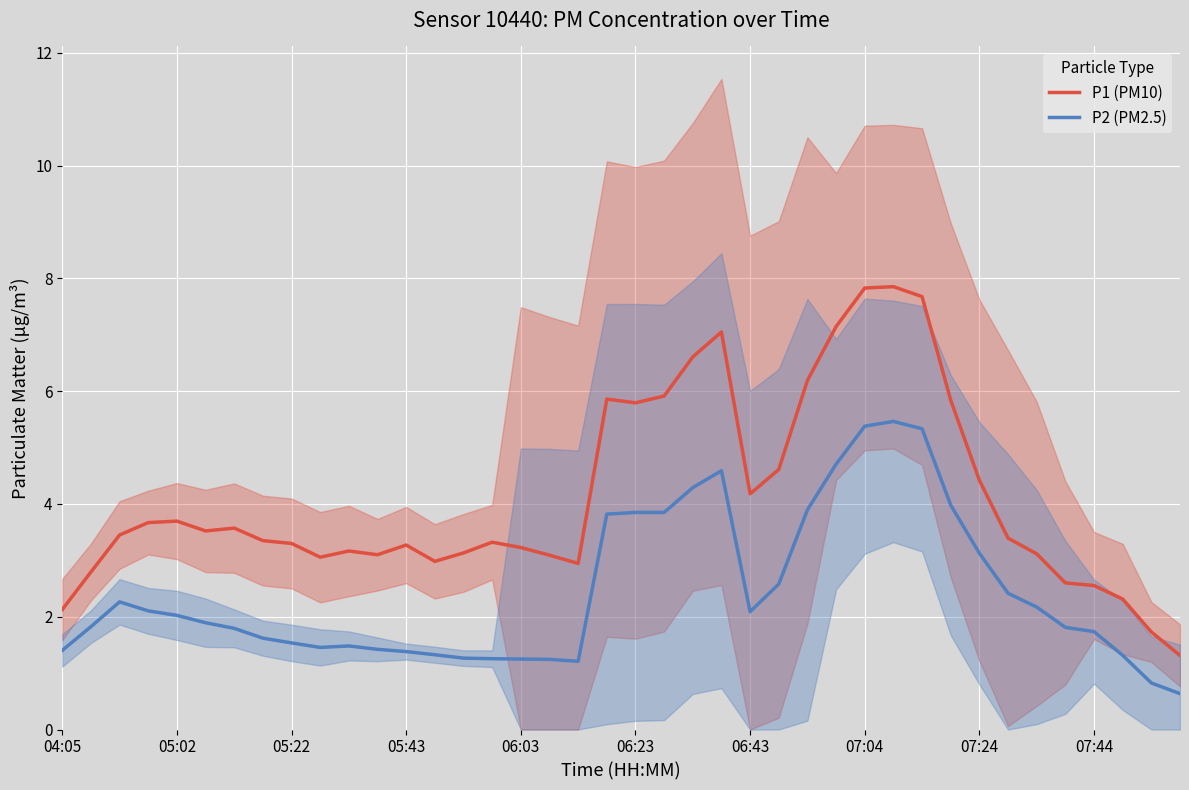

The value of P1 (PM10) at 05:22 is 3.3. True or false?

True